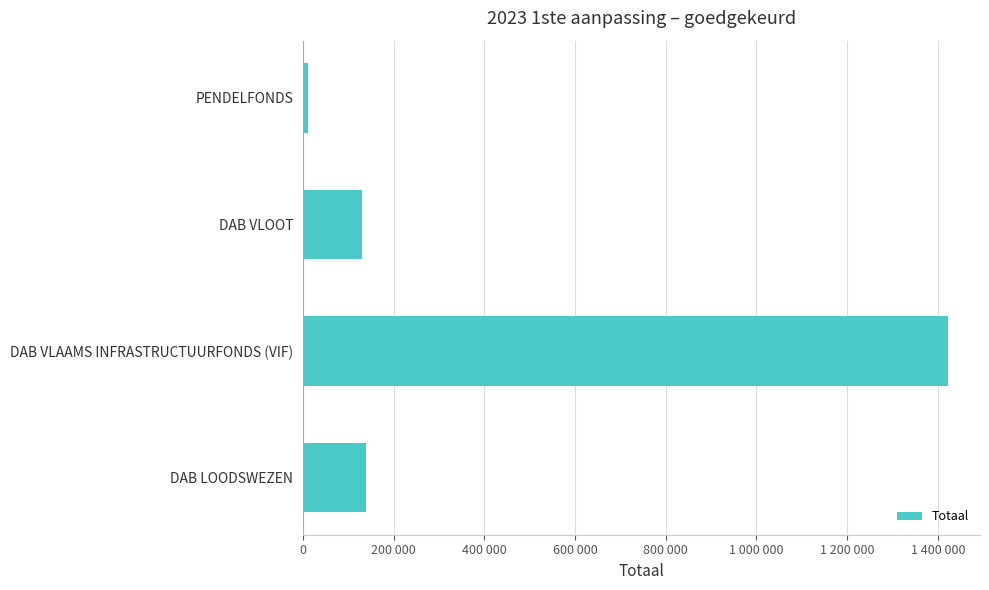

Are the bars horizontal?

Yes